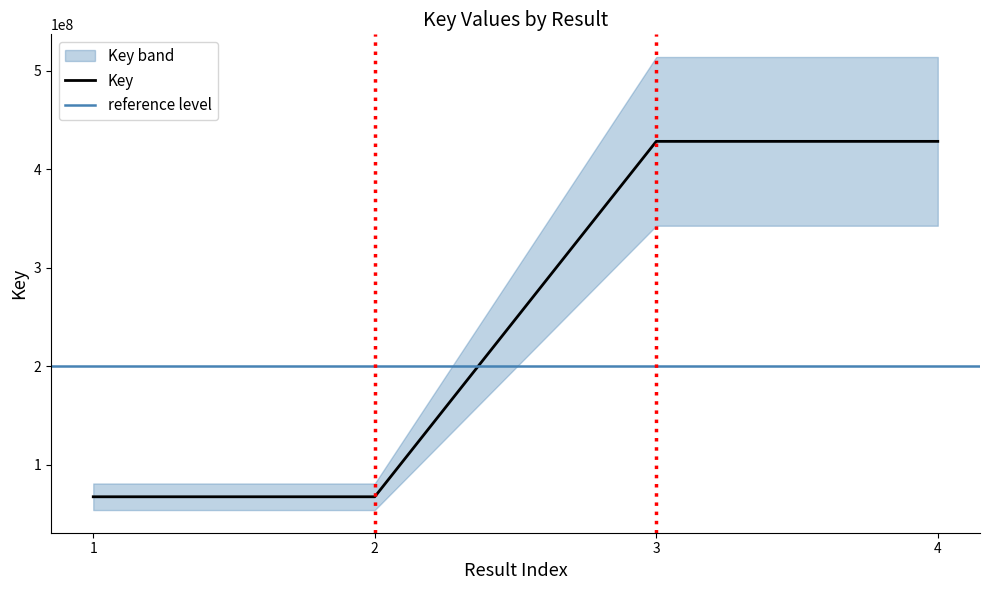

Approximately how many times larger is the value at 3 compared to 1?

6.3